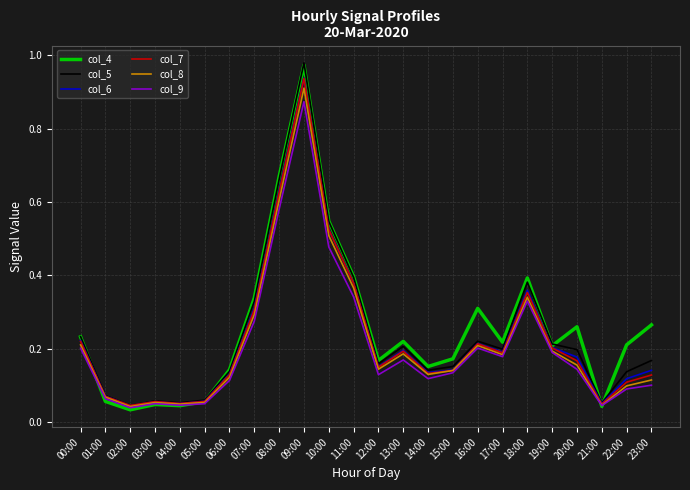

Is it true that col_7 equals 0.2 at 00:00?

True